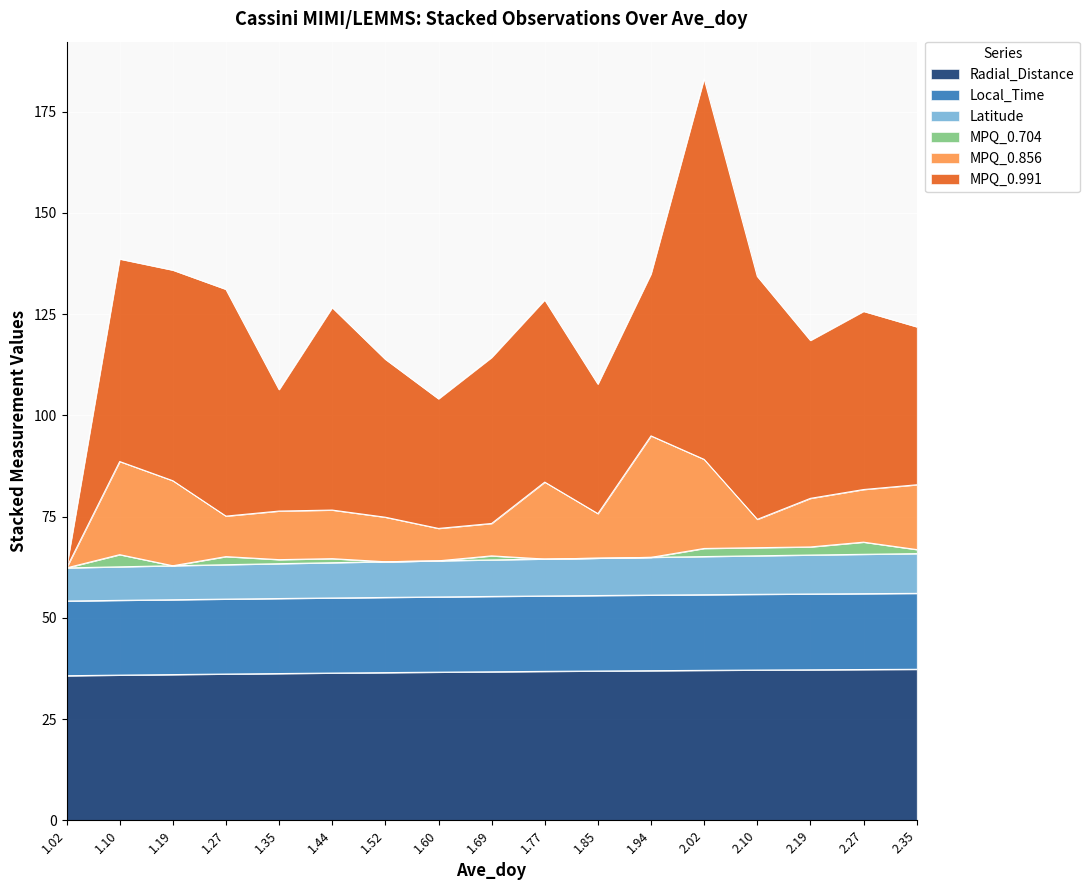

What is the maximum value for Radial_Distance?

37.3